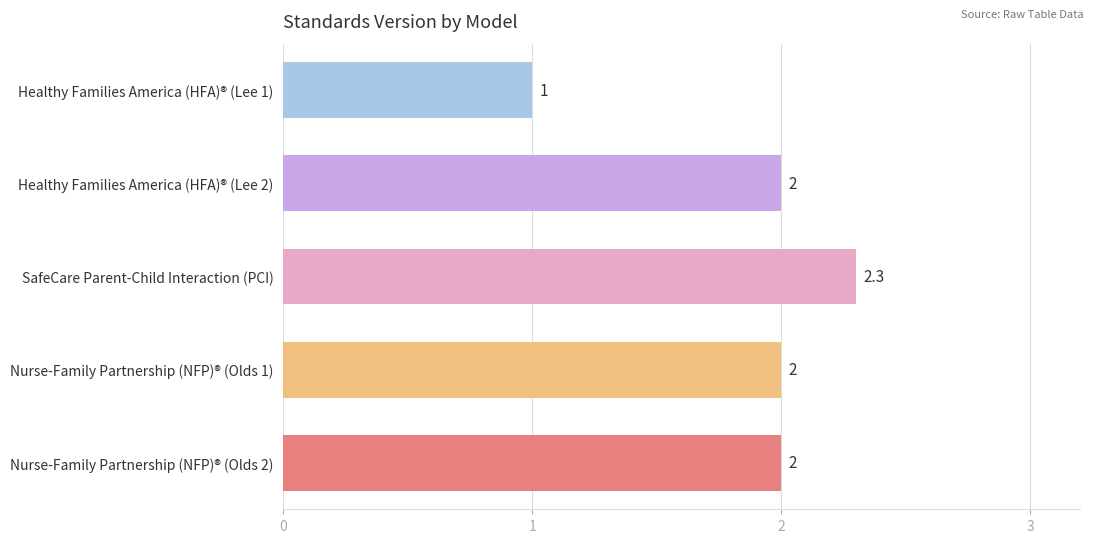

What is the change in value from Healthy Families America (HFA)® (Lee 1) to Healthy Families America (HFA)® (Lee 2)?

+1.0